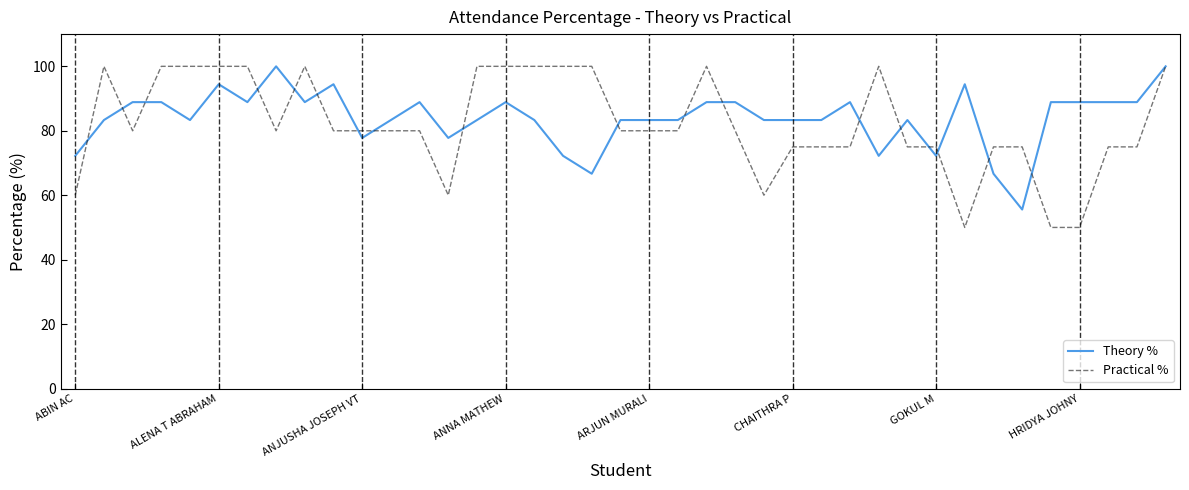

What is the average value of the Theory % series?

83.9